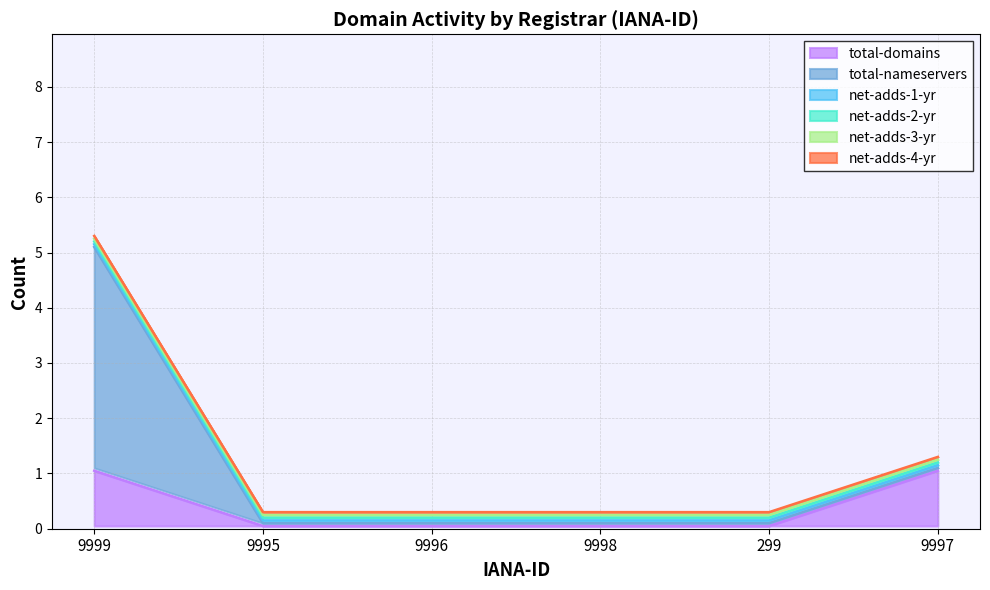

List the series in order of their peak value, highest first.

total-nameservers, total-domains, net-adds-1-yr, net-adds-2-yr, net-adds-3-yr, net-adds-4-yr